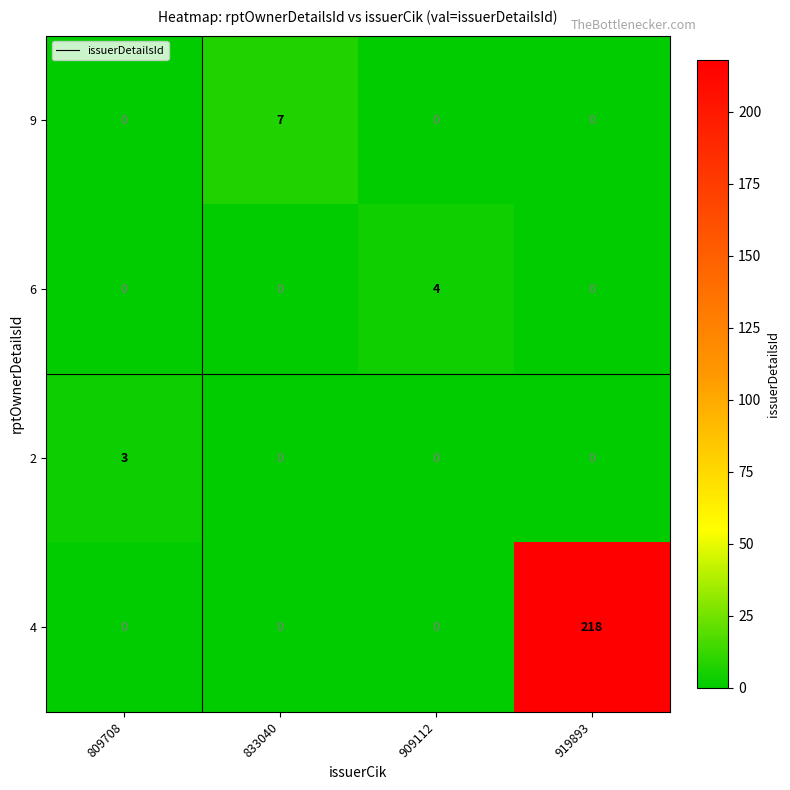

What is the total value across all series at 809708?

3